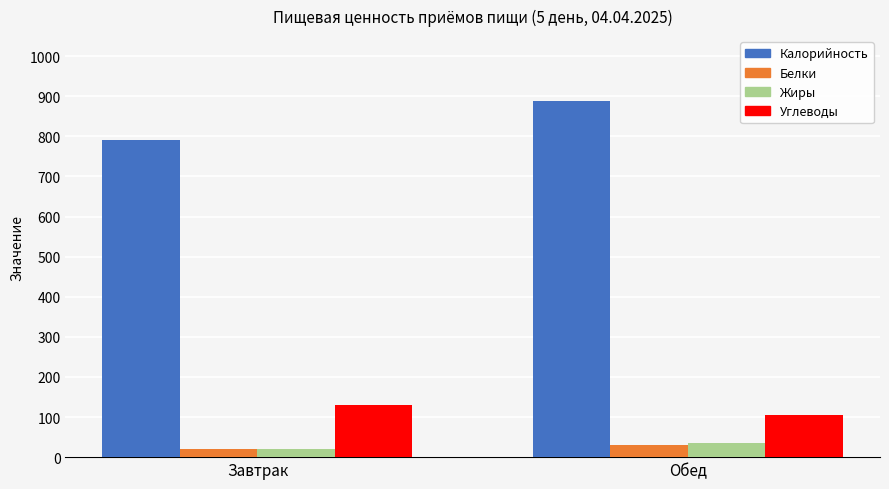

Where is Жиры nearest to the value 27?

Завтрак